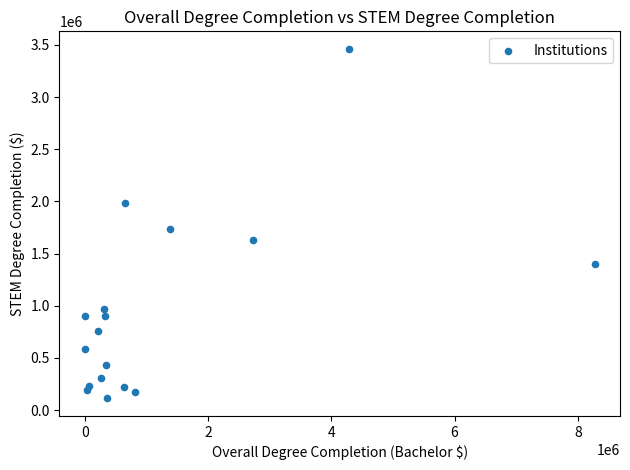

What Y value in the scatter plot is closest to 1787578?

1731236